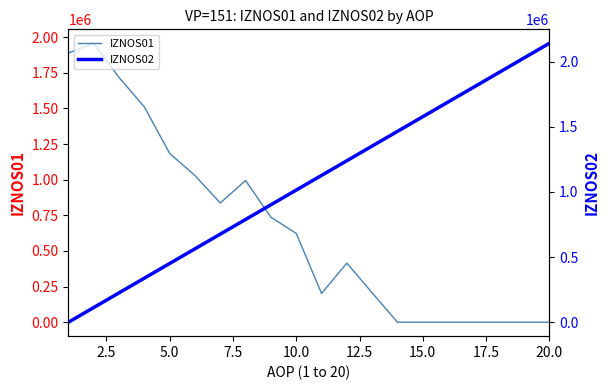

Is this an area chart (filled region under the line)?

No